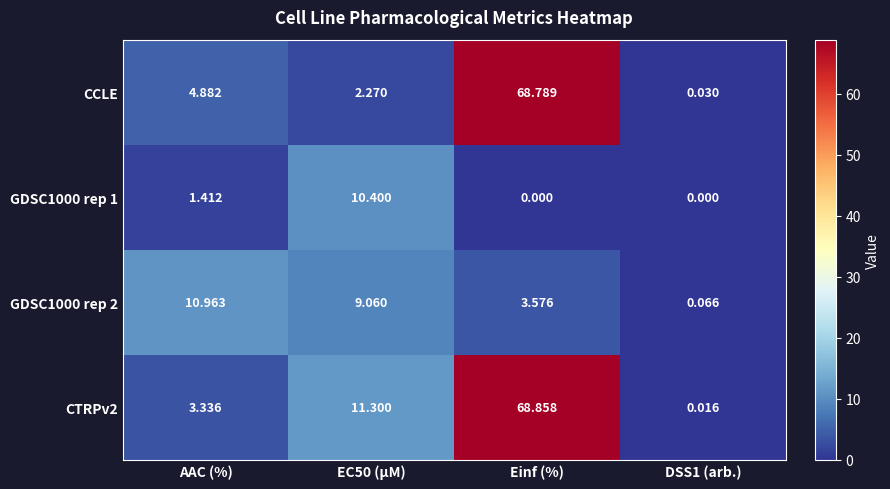

Between EC50 (µM) and Einf (%), which series saw the biggest shift?

CCLE